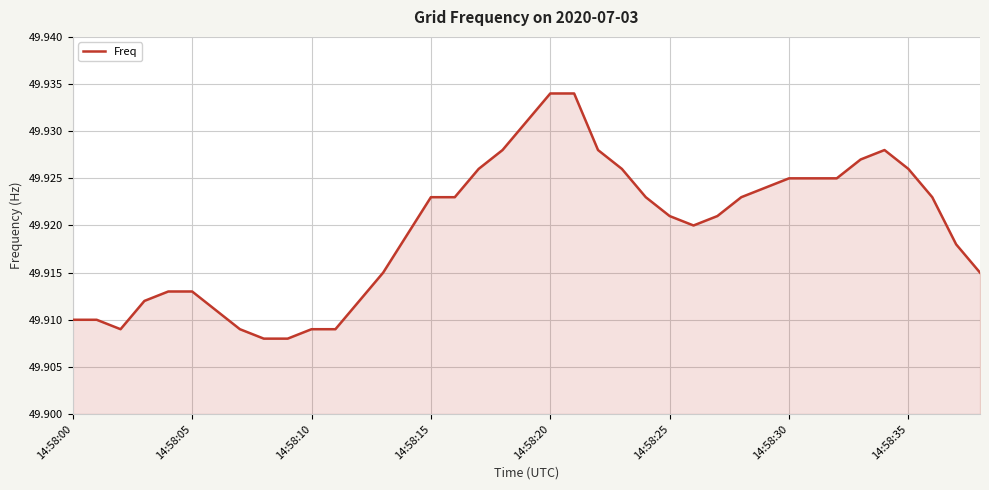

Does the chart display data point markers on the line(s)?

No